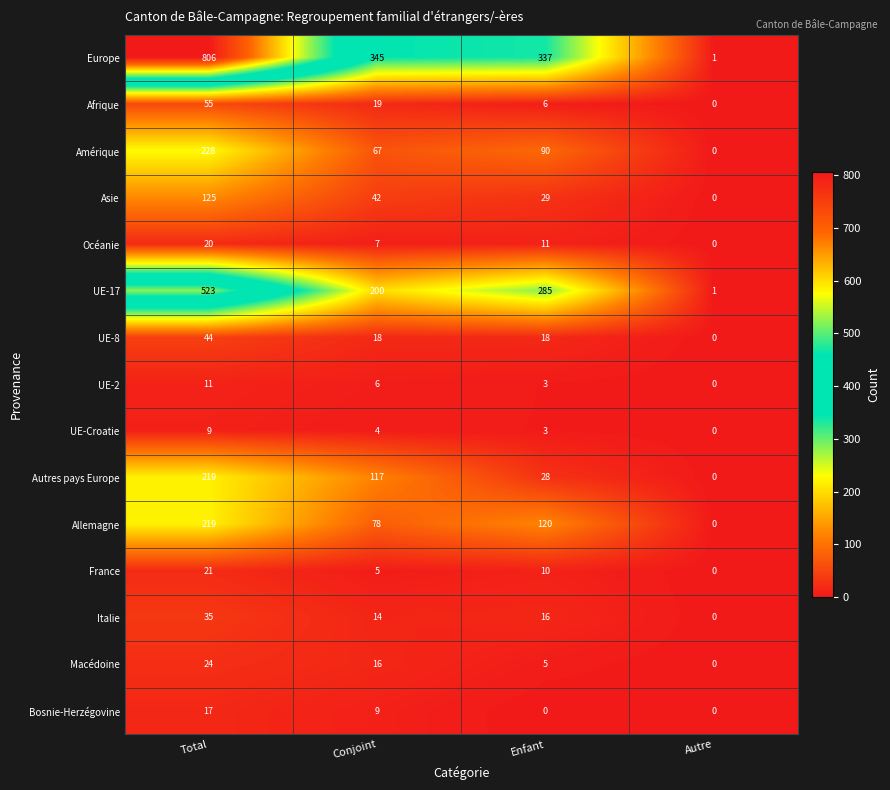

Which category has the lowest value in the France series?

Autre